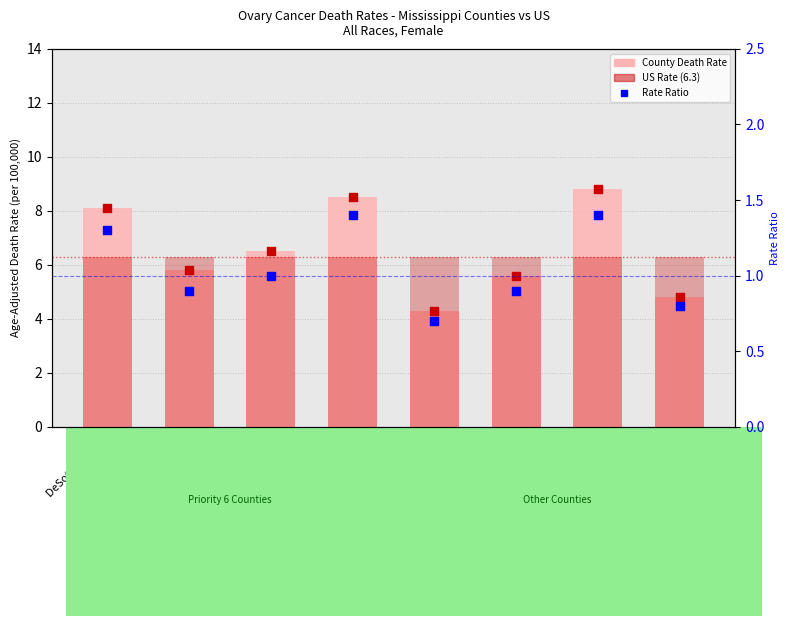

Is the value of US Rate (6.3) at Hinds County greater than the value of Age-Adjusted Death Rate at DeSoto County?

No